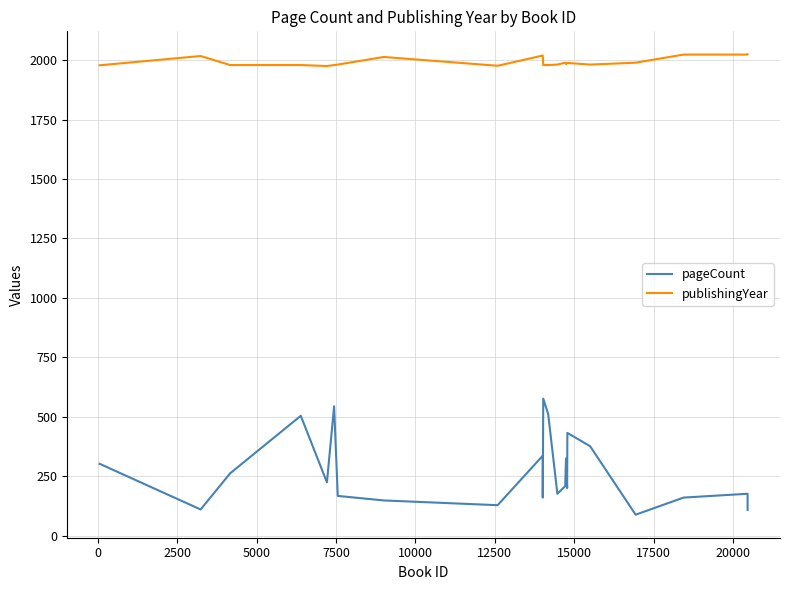

Which series has the largest range (max minus min)?

pageCount